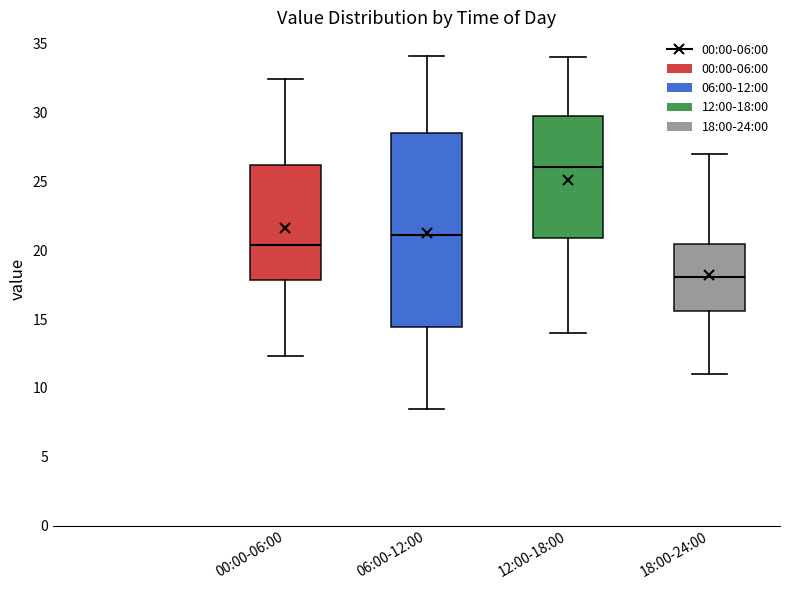

Where is the upper edge of the box for 18:00-24:00 on the y-axis? The values are not printed on the chart, so give them approximately, as read against the axis.

20.5